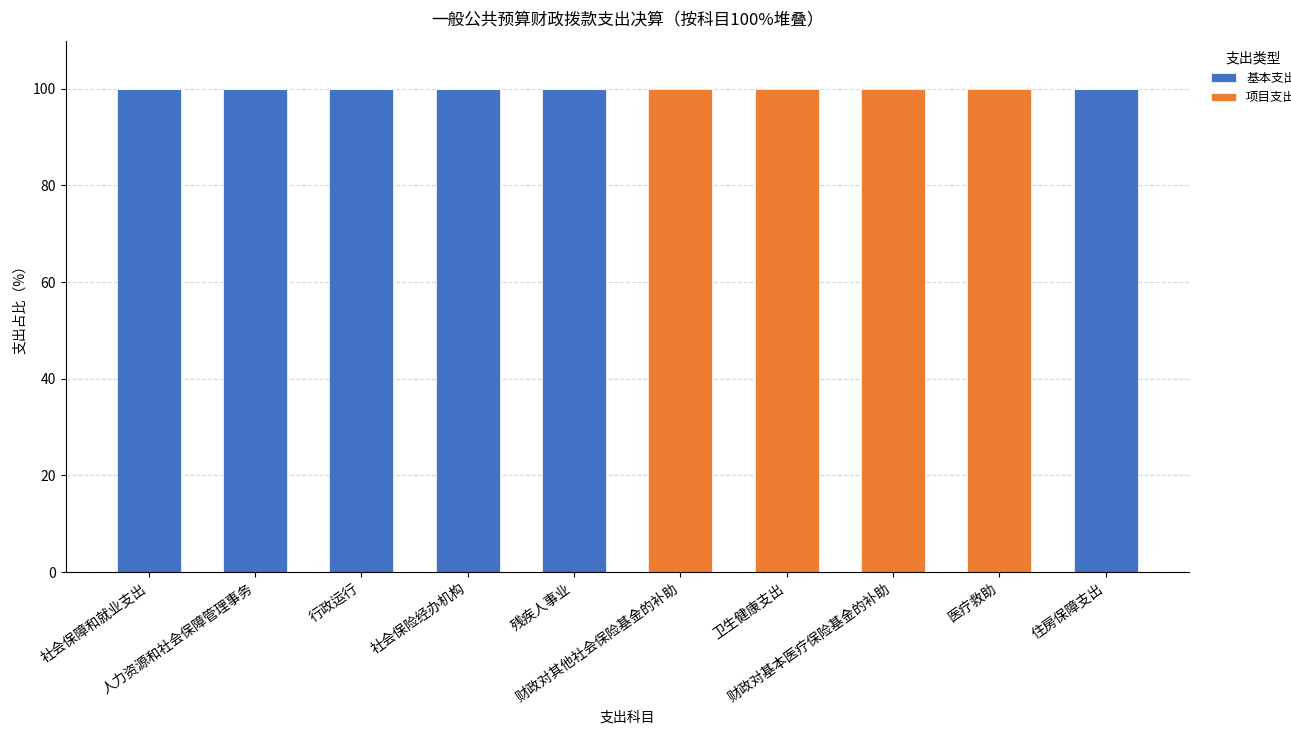

What is the maximum value for 基本支出?

100.0